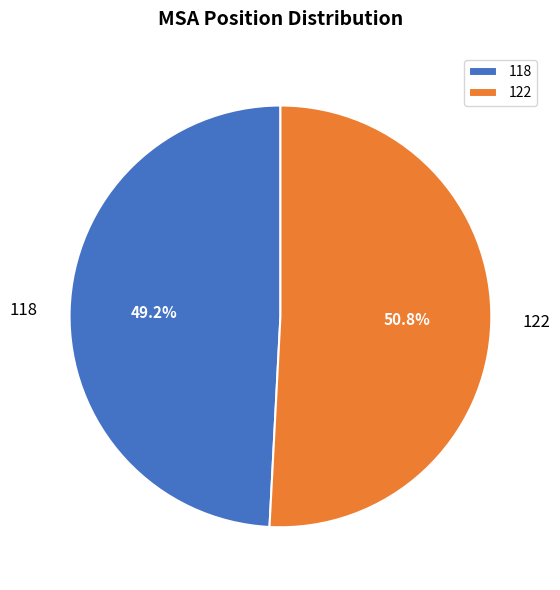

To the nearest percent, what is the average slice percentage?

50%